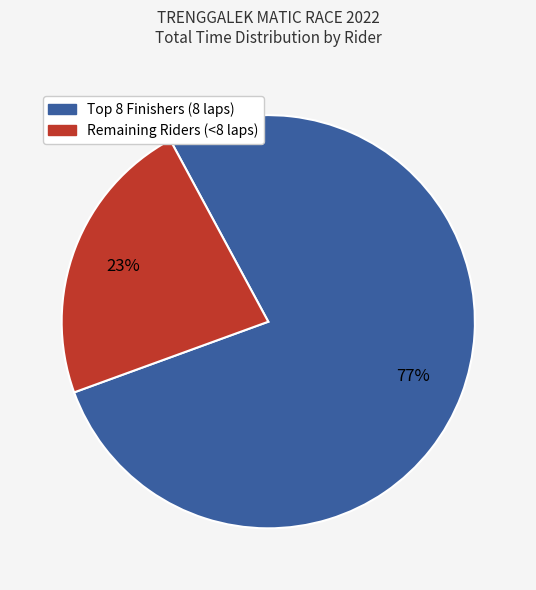

Is there a majority slice in this chart?

Yes